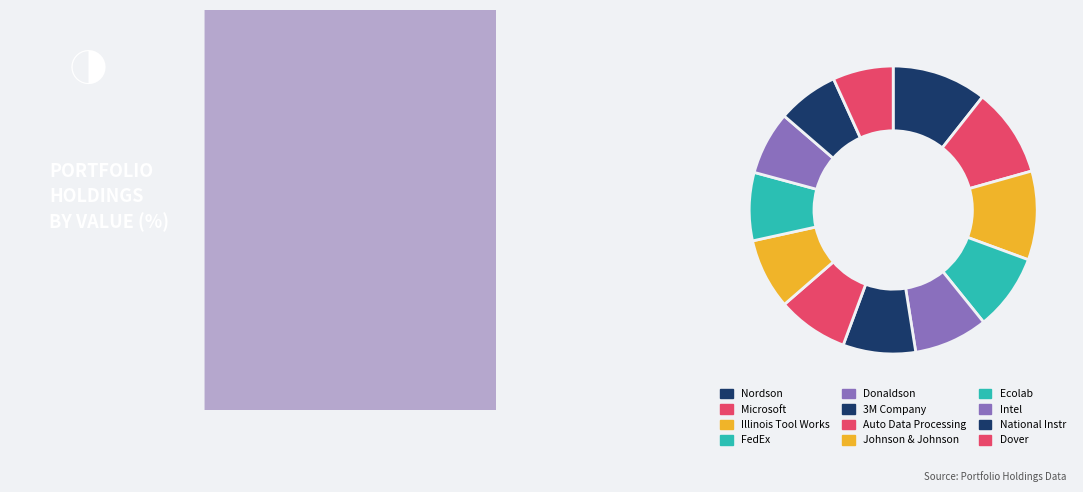

To the nearest percent, what portion does Illinois Tool Works represent?

10%